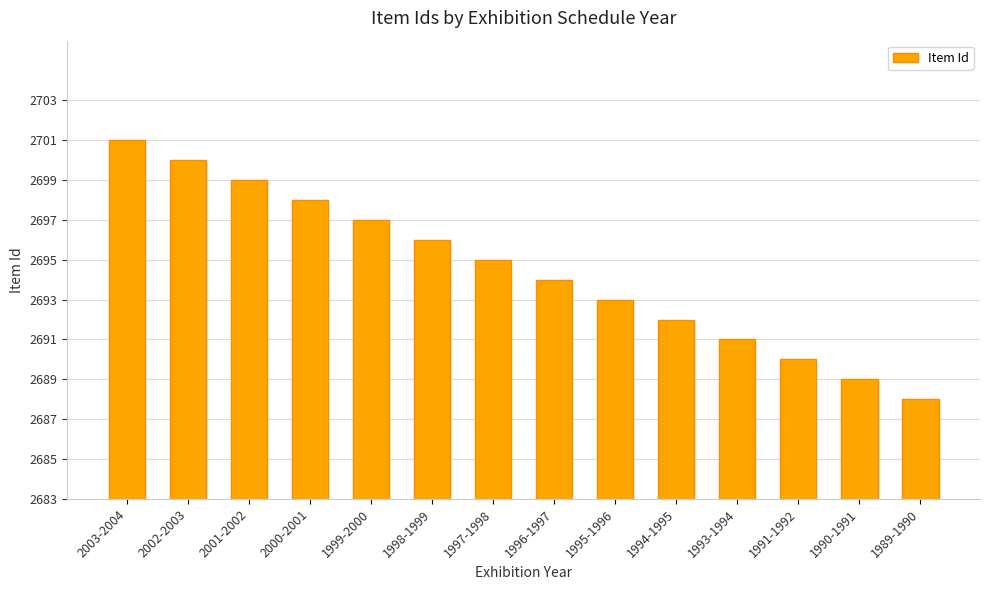

At which label does the data first exceed 2695?

2003-2004